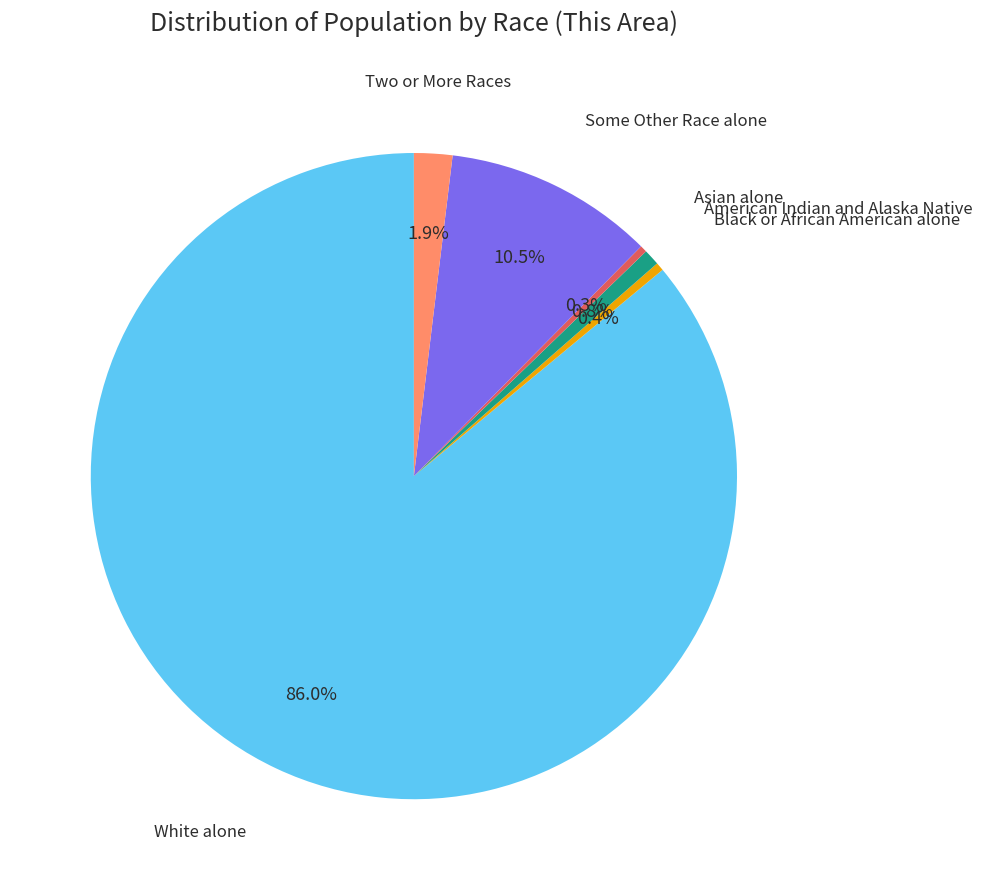

Is it true that Some Other Race alone is 25% of the pie?

False